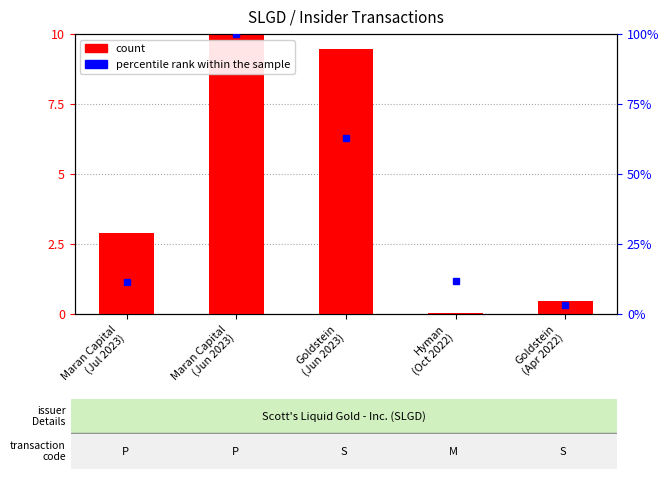

What is the difference between the maximum and second lowest values?

9.5